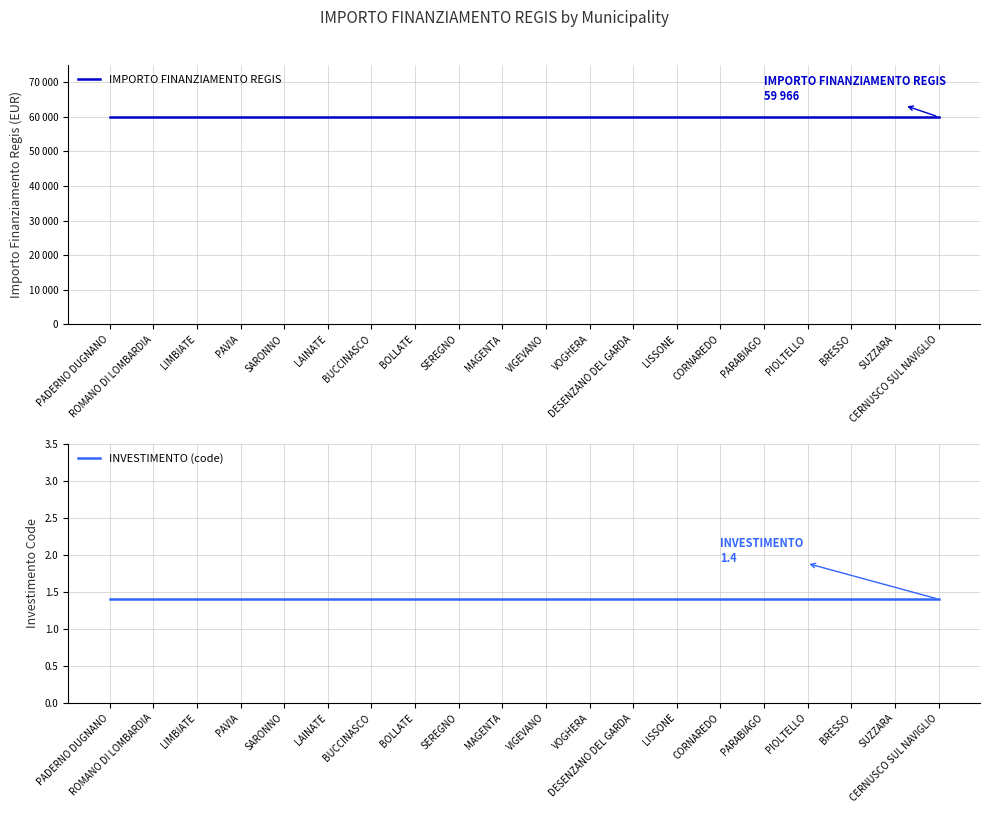

True or false: IMPORTO FINANZIAMENTO REGIS and INVESTIMENTO (code) cross at least once.

False